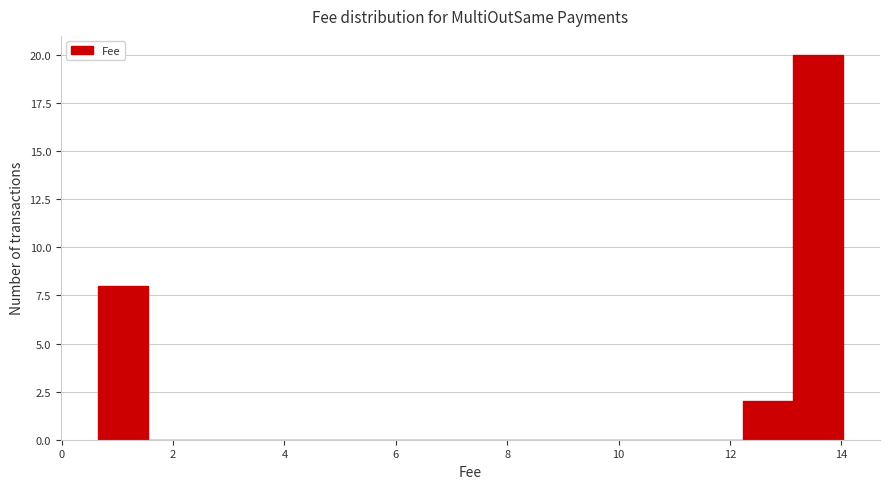

Reading left to right, transcribe this chart: for each bar, give the range it covers on the x-axis and its height. Neither the bar edges nor the heights are printed on the chart, so give them approximately, as read against the axes.

0.6 to 1.6: 8
1.6 to 2.4: 0
2.4 to 3.4: 0
3.4 to 4.2: 0
4.2 to 5.2: 0
5.2 to 6.0: 0
6.0 to 6.8: 0
6.8 to 7.8: 0
7.8 to 8.6: 0
8.6 to 9.6: 0
9.6 to 10.4: 0
10.4 to 11.4: 0
11.4 to 12.2: 0
12.2 to 13.2: 2
13.2 to 14.0: 20